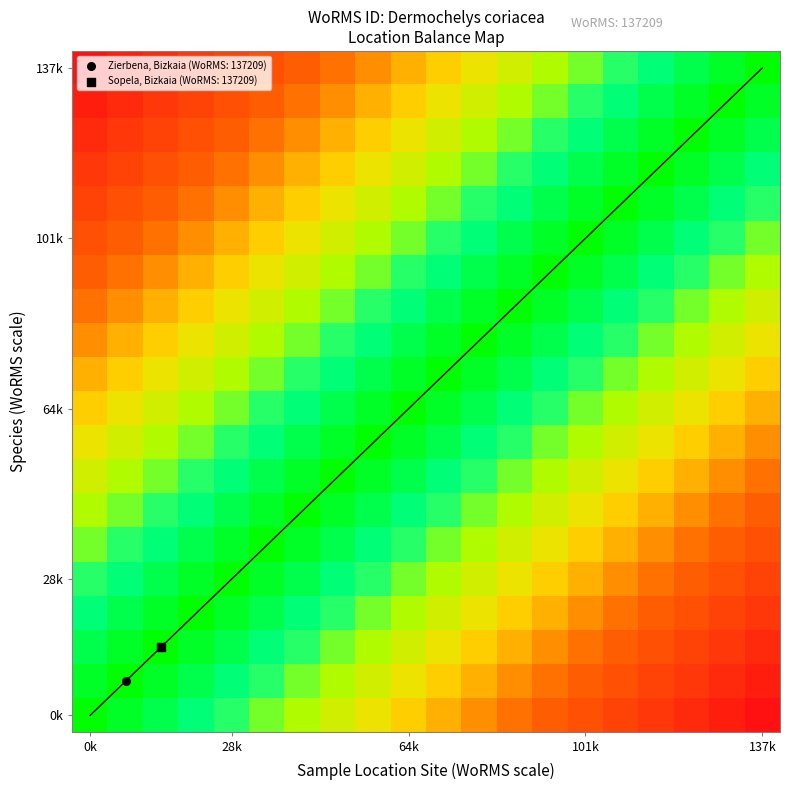

Count the number of categories in the chart.

20